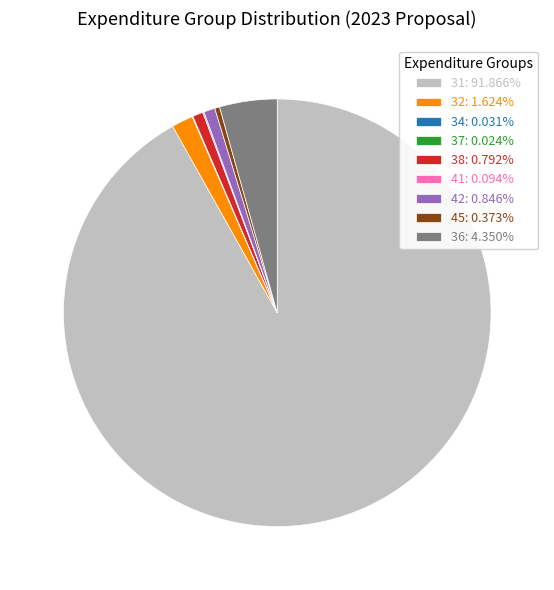

Is 31: 91.866% the majority of the pie?

Yes